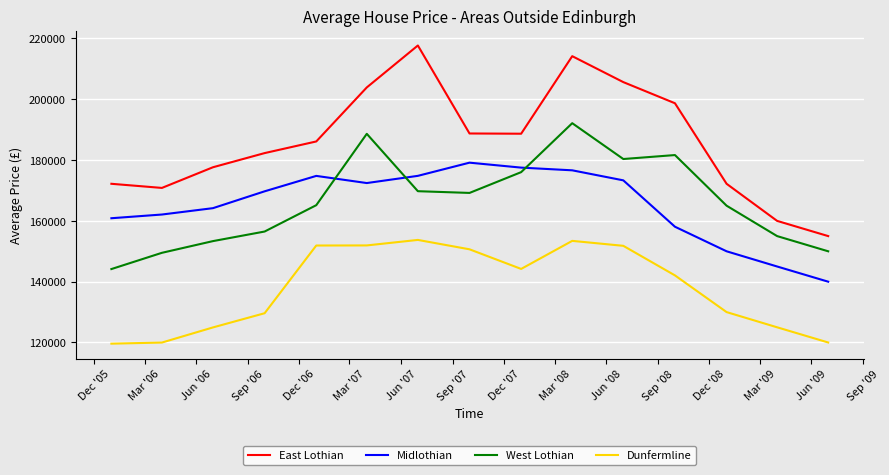

What is the minimum value shown in the chart?

119618.7